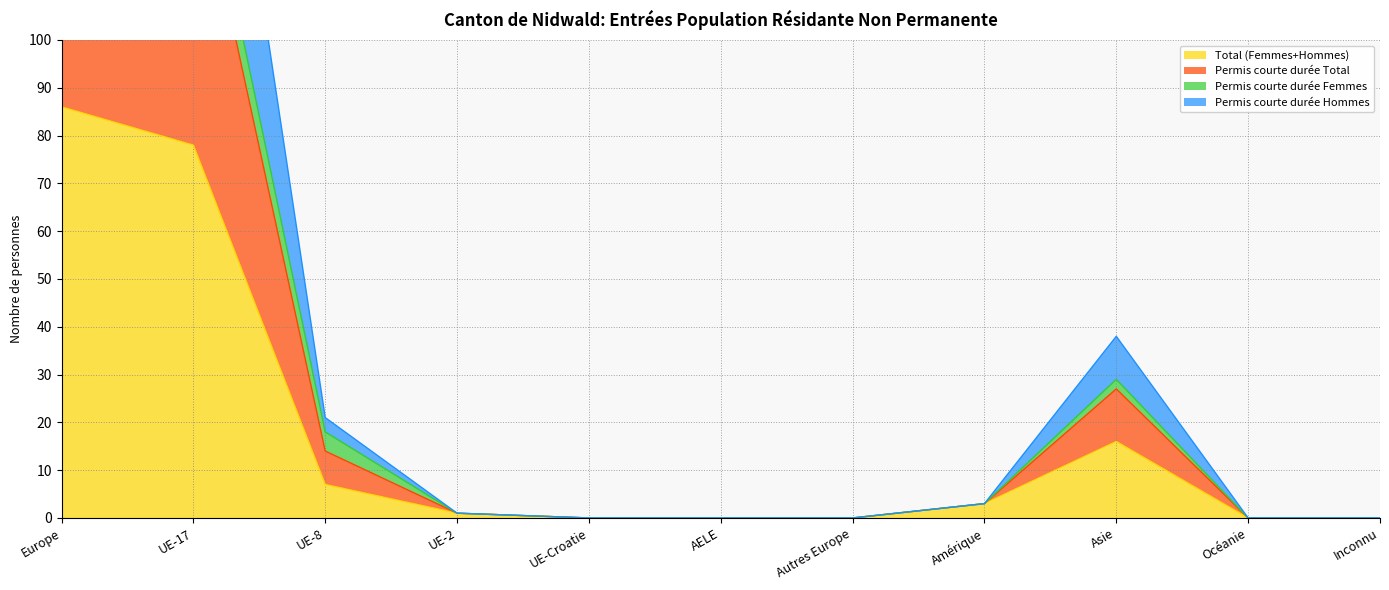

Is it true that Total (Femmes+Hommes) equals 0 at UE-2?

False